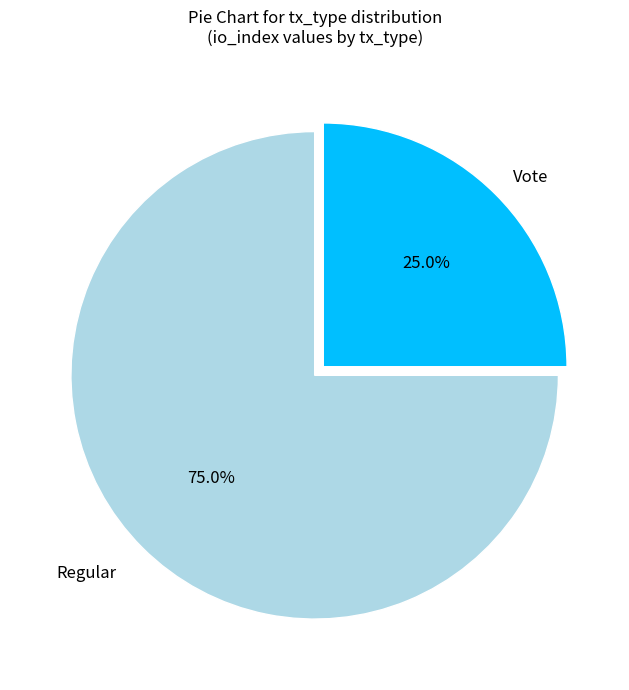

What is the smallest slice in the pie chart?

Vote